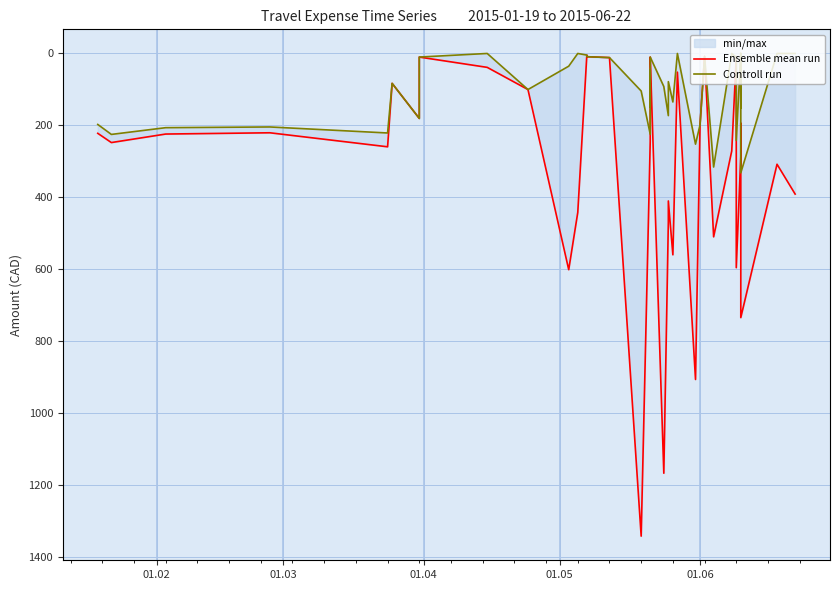

How many categories are shown in the chart?

40